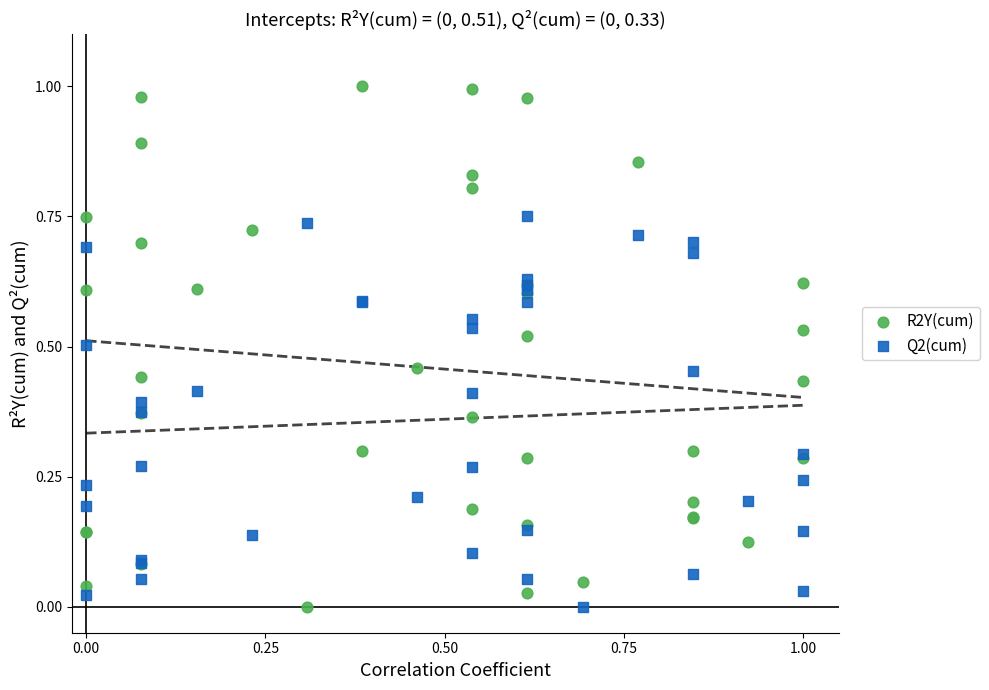

Which series contains the highest Y value?

R2Y(cum)